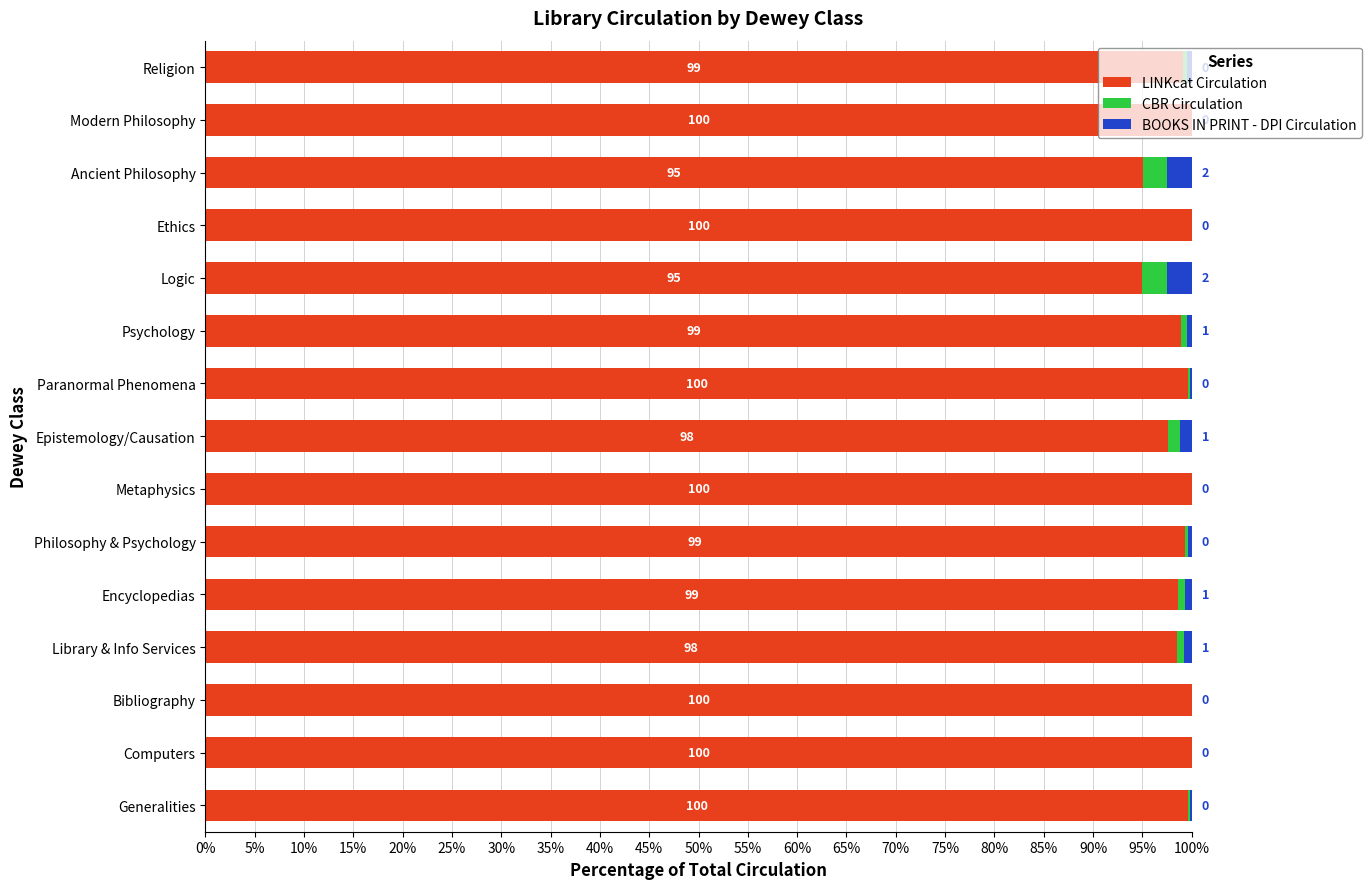

What is the total value across all series at Epistemology/Causation?

100.0